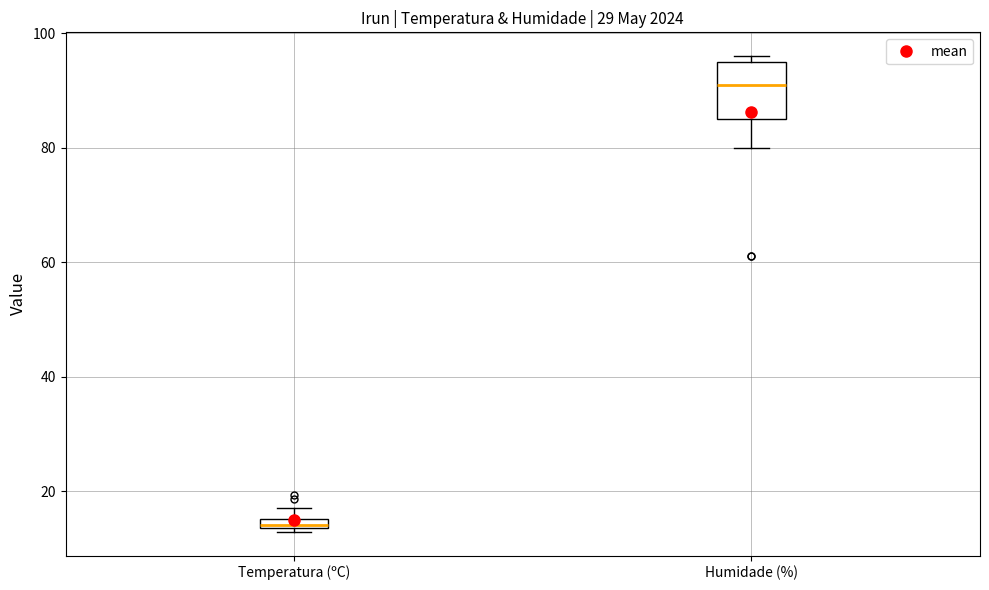

Which box's median line is the lowest?

Temperatura (ºC)